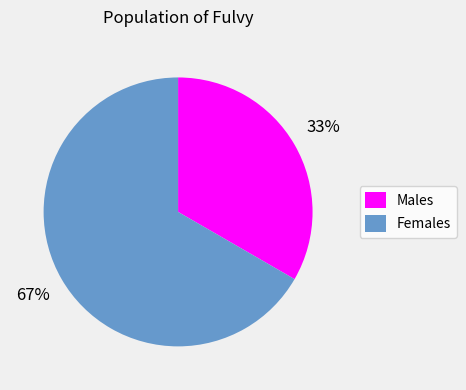

Is the sum of Females and Males greater than half?

Yes